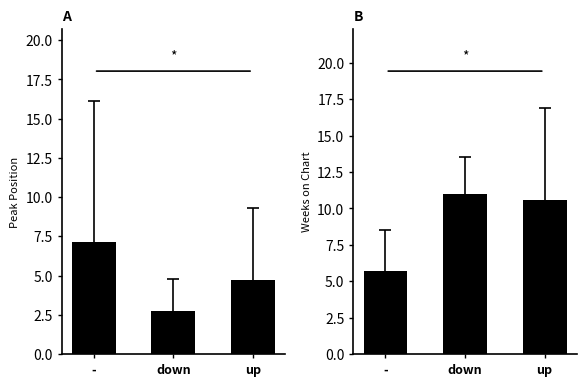

Between - and up, which series saw the biggest shift?

Weeks on Chart